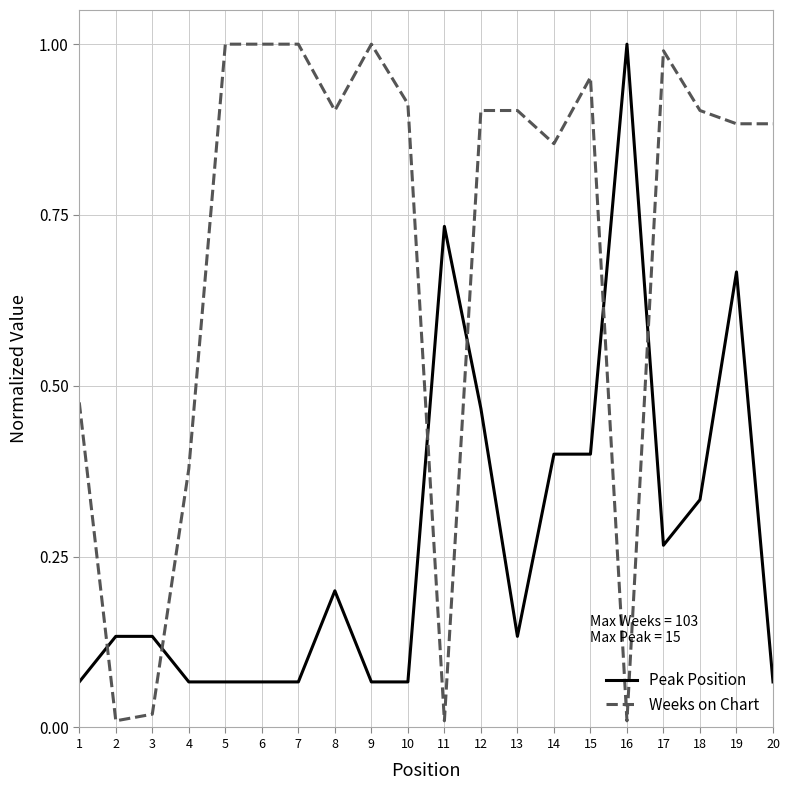

True or false: Peak Position and Weeks on Chart cross at least once.

True